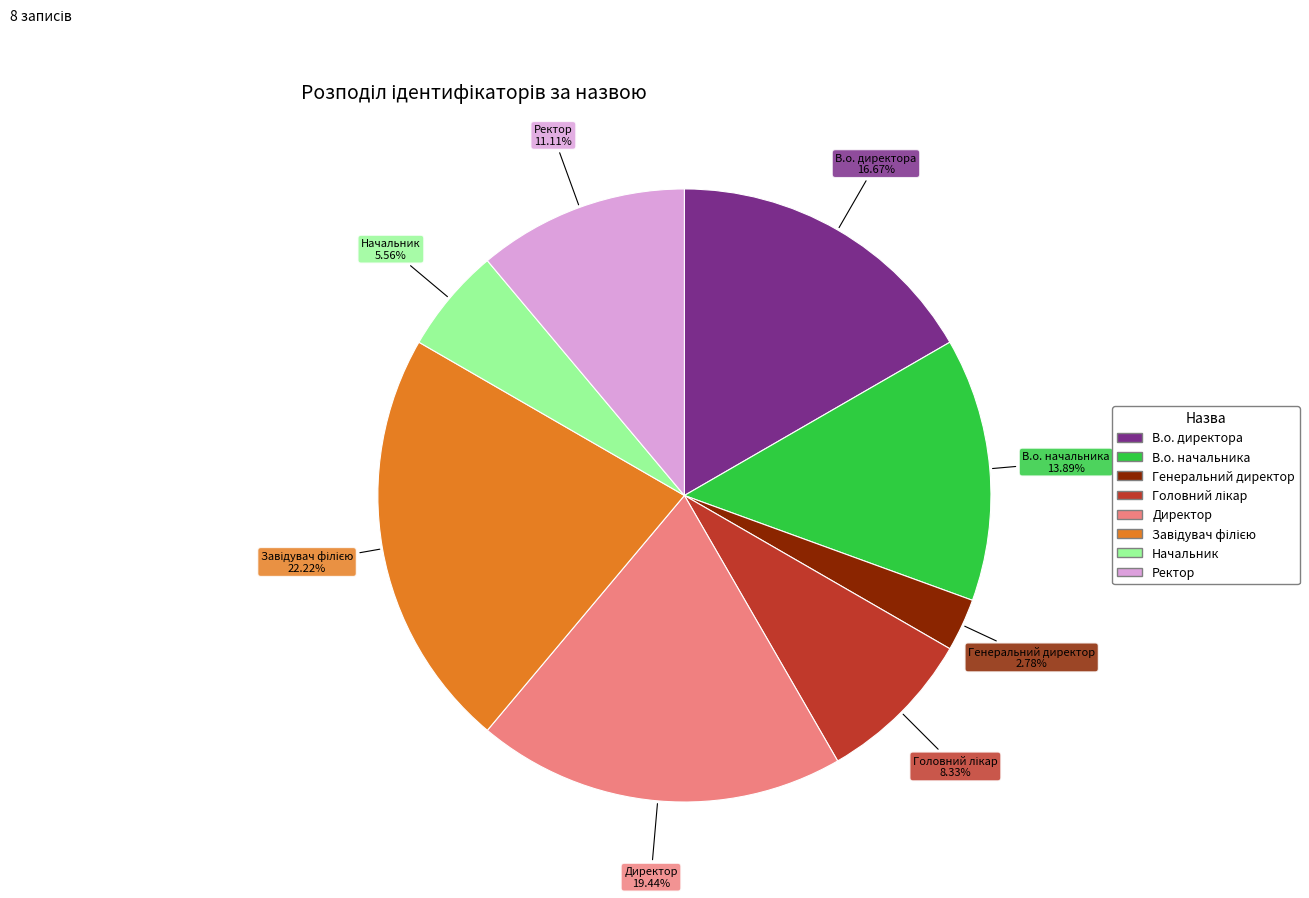

True or false: В.о. директора accounts for 31% of the total.

False